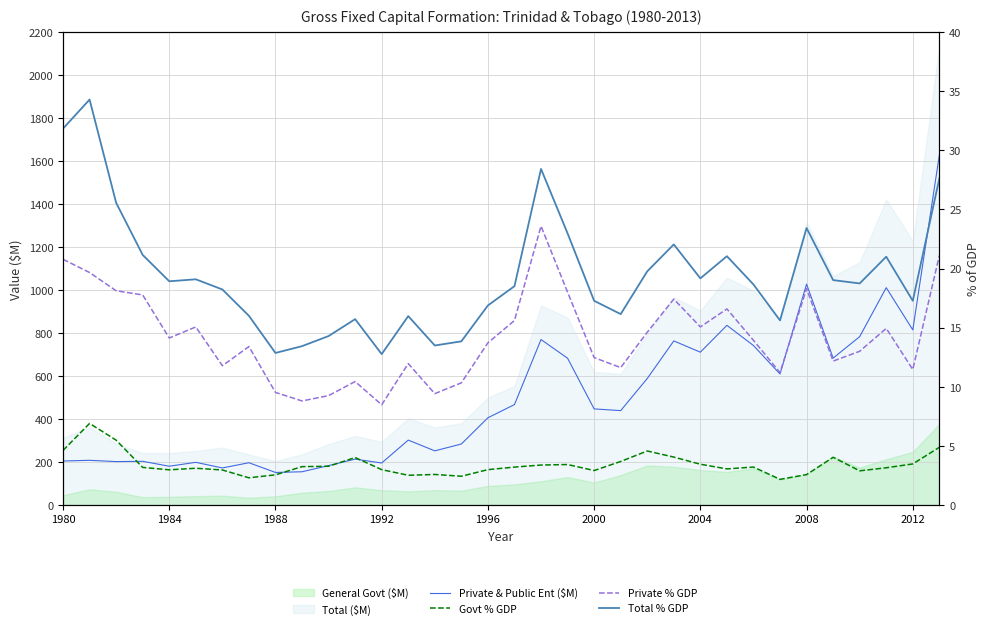

How many interior local peaks does the Private % GDP series have?

9